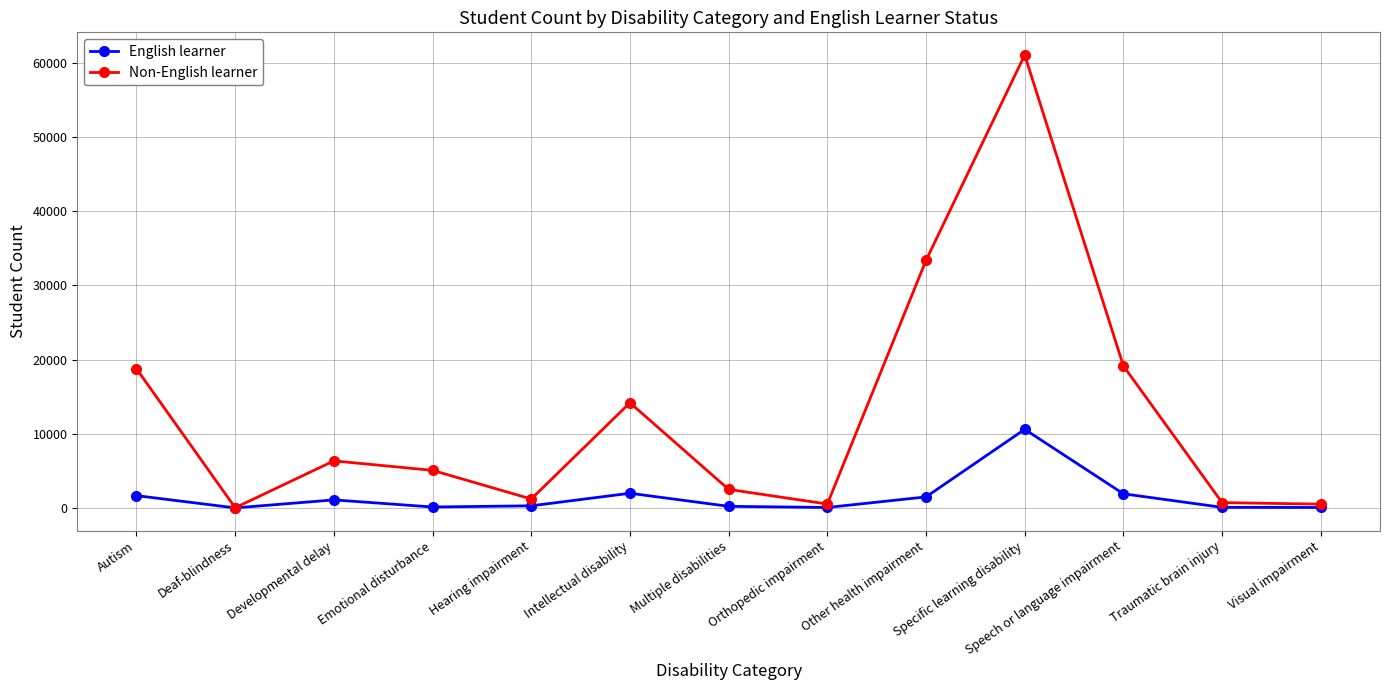

Between Deaf-blindness and Developmental delay, which series saw the biggest shift?

Non-English learner